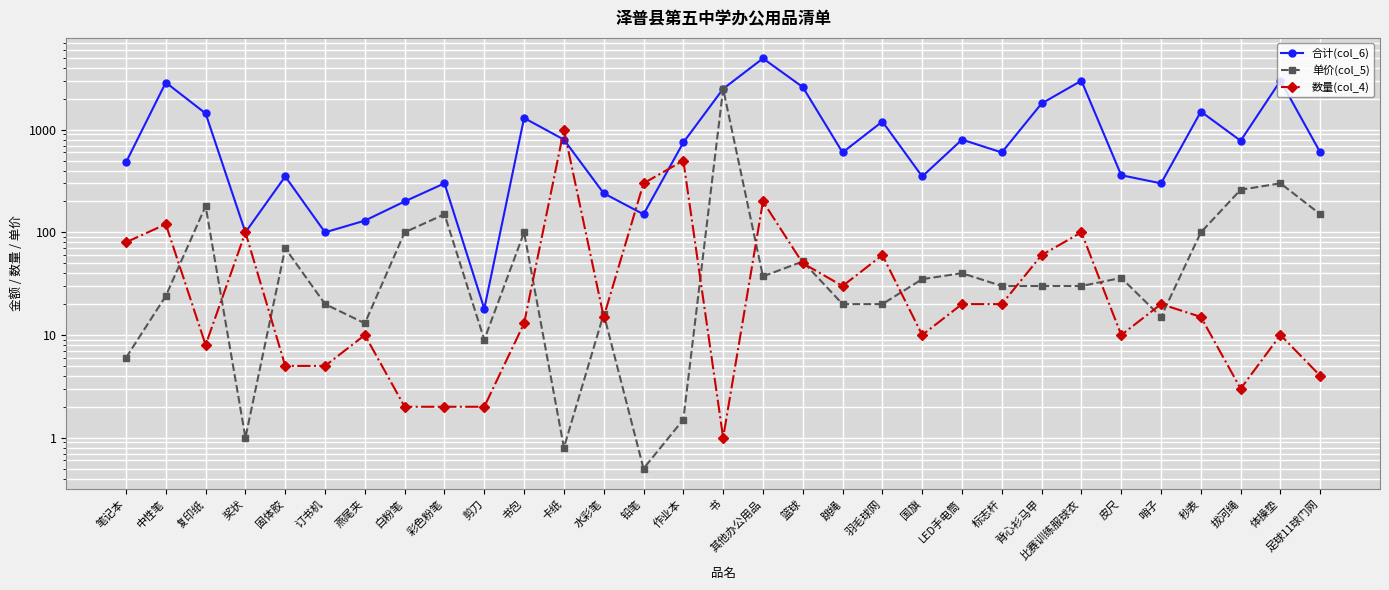

What is the label of the 7th point from the right?

比赛训练服球衣